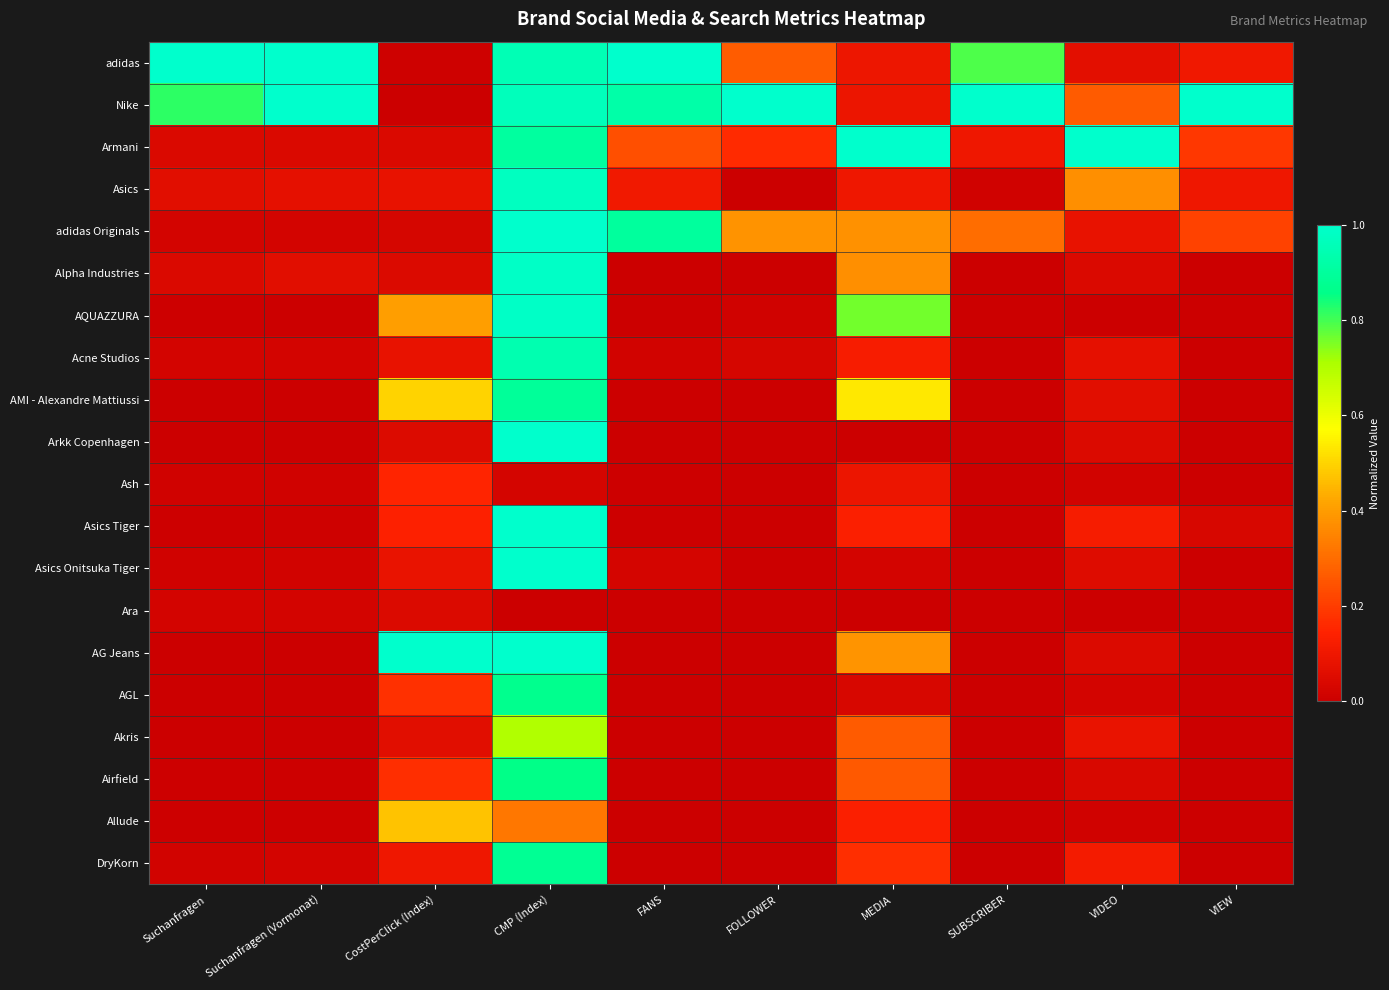

Reading left to right, what are all the values shown in this chart?

adidas: Suchanfragen=1.0	Suchanfragen (Vormonat)=1.0	CostPerClick (Index)=0.0	CMP (Index)=1.0	FANS=1.0	FOLLOWER=0.3	MEDIA=0.1	SUBSCRIBER=0.8	VIDEO=0.1	VIEW=0.1
Nike: Suchanfragen=0.8	Suchanfragen (Vormonat)=1.0	CostPerClick (Index)=0.0	CMP (Index)=1.0	FANS=0.9	FOLLOWER=1.0	MEDIA=0.1	SUBSCRIBER=1.0	VIDEO=0.3	VIEW=1.0
Armani: Suchanfragen=0.0	Suchanfragen (Vormonat)=0.0	CostPerClick (Index)=0.0	CMP (Index)=0.9	FANS=0.2	FOLLOWER=0.2	MEDIA=1.0	SUBSCRIBER=0.1	VIDEO=1.0	VIEW=0.2
Asics: Suchanfragen=0.1	Suchanfragen (Vormonat)=0.1	CostPerClick (Index)=0.1	CMP (Index)=1.0	FANS=0.1	FOLLOWER=0.0	MEDIA=0.1	SUBSCRIBER=0.0	VIDEO=0.4	VIEW=0.1
adidas Originals: Suchanfragen=0.0	Suchanfragen (Vormonat)=0.0	CostPerClick (Index)=0.0	CMP (Index)=1.0	FANS=0.9	FOLLOWER=0.4	MEDIA=0.4	SUBSCRIBER=0.3	VIDEO=0.1	VIEW=0.2
Alpha Industries: Suchanfragen=0.0	Suchanfragen (Vormonat)=0.1	CostPerClick (Index)=0.0	CMP (Index)=1.0	FANS=0.0	FOLLOWER=0.0	MEDIA=0.4	SUBSCRIBER=0.0	VIDEO=0.0	VIEW=0.0
AQUAZZURA: Suchanfragen=0.0	Suchanfragen (Vormonat)=0.0	CostPerClick (Index)=0.4	CMP (Index)=1.0	FANS=0.0	FOLLOWER=0.0	MEDIA=0.8	SUBSCRIBER=0.0	VIDEO=0.0	VIEW=0.0
Acne Studios: Suchanfragen=0.0	Suchanfragen (Vormonat)=0.0	CostPerClick (Index)=0.1	CMP (Index)=0.9	FANS=0.0	FOLLOWER=0.0	MEDIA=0.1	SUBSCRIBER=0.0	VIDEO=0.1	VIEW=0.0
AMI - Alexandre Mattiussi: Suchanfragen=0.0	Suchanfragen (Vormonat)=0.0	CostPerClick (Index)=0.5	CMP (Index)=0.9	FANS=0.0	FOLLOWER=0.0	MEDIA=0.5	SUBSCRIBER=0.0	VIDEO=0.1	VIEW=0.0
Arkk Copenhagen: Suchanfragen=0.0	Suchanfragen (Vormonat)=0.0	CostPerClick (Index)=0.0	CMP (Index)=1.0	FANS=0.0	FOLLOWER=0.0	MEDIA=0.0	SUBSCRIBER=0.0	VIDEO=0.0	VIEW=0.0
Ash: Suchanfragen=0.0	Suchanfragen (Vormonat)=0.0	CostPerClick (Index)=0.1	CMP (Index)=0.0	FANS=0.0	FOLLOWER=0.0	MEDIA=0.1	SUBSCRIBER=0.0	VIDEO=0.0	VIEW=0.0
Asics Tiger: Suchanfragen=0.0	Suchanfragen (Vormonat)=0.0	CostPerClick (Index)=0.1	CMP (Index)=1.0	FANS=0.0	FOLLOWER=0.0	MEDIA=0.1	SUBSCRIBER=0.0	VIDEO=0.1	VIEW=0.0
Asics Onitsuka Tiger: Suchanfragen=0.0	Suchanfragen (Vormonat)=0.0	CostPerClick (Index)=0.1	CMP (Index)=1.0	FANS=0.0	FOLLOWER=0.0	MEDIA=0.0	SUBSCRIBER=0.0	VIDEO=0.1	VIEW=0.0
Ara: Suchanfragen=0.0	Suchanfragen (Vormonat)=0.0	CostPerClick (Index)=0.0	CMP (Index)=0.0	FANS=0.0	FOLLOWER=0.0	MEDIA=0.0	SUBSCRIBER=0.0	VIDEO=0.0	VIEW=0.0
AG Jeans: Suchanfragen=0.0	Suchanfragen (Vormonat)=0.0	CostPerClick (Index)=1.0	CMP (Index)=1.0	FANS=0.0	FOLLOWER=0.0	MEDIA=0.4	SUBSCRIBER=0.0	VIDEO=0.0	VIEW=0.0
AGL: Suchanfragen=0.0	Suchanfragen (Vormonat)=0.0	CostPerClick (Index)=0.2	CMP (Index)=0.9	FANS=0.0	FOLLOWER=0.0	MEDIA=0.0	SUBSCRIBER=0.0	VIDEO=0.0	VIEW=0.0
Akris: Suchanfragen=0.0	Suchanfragen (Vormonat)=0.0	CostPerClick (Index)=0.1	CMP (Index)=0.7	FANS=0.0	FOLLOWER=0.0	MEDIA=0.3	SUBSCRIBER=0.0	VIDEO=0.1	VIEW=0.0
Airfield: Suchanfragen=0.0	Suchanfragen (Vormonat)=0.0	CostPerClick (Index)=0.2	CMP (Index)=0.9	FANS=0.0	FOLLOWER=0.0	MEDIA=0.3	SUBSCRIBER=0.0	VIDEO=0.0	VIEW=0.0
Allude: Suchanfragen=0.0	Suchanfragen (Vormonat)=0.0	CostPerClick (Index)=0.5	CMP (Index)=0.3	FANS=0.0	FOLLOWER=0.0	MEDIA=0.1	SUBSCRIBER=0.0	VIDEO=0.0	VIEW=0.0
DryKorn: Suchanfragen=0.0	Suchanfragen (Vormonat)=0.0	CostPerClick (Index)=0.1	CMP (Index)=0.9	FANS=0.0	FOLLOWER=0.0	MEDIA=0.2	SUBSCRIBER=0.0	VIDEO=0.1	VIEW=0.0